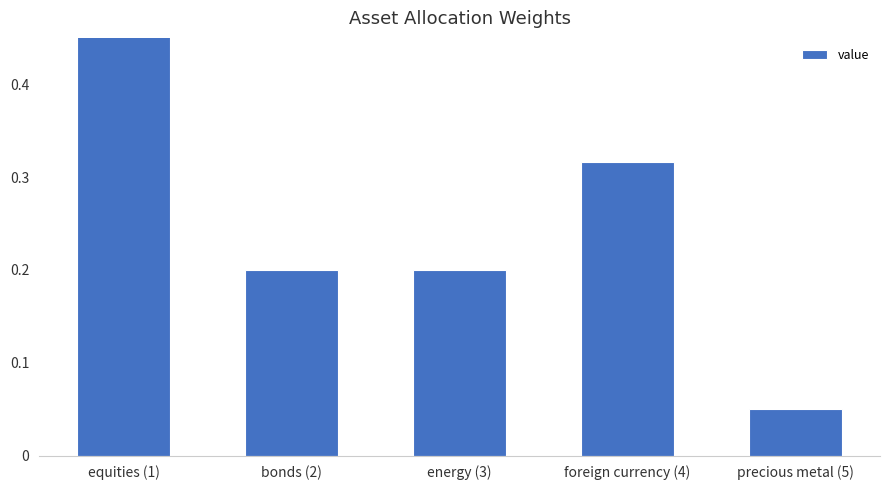

List the labels in order of value, largest first.

equities (1), foreign currency (4), bonds (2), energy (3), precious metal (5)